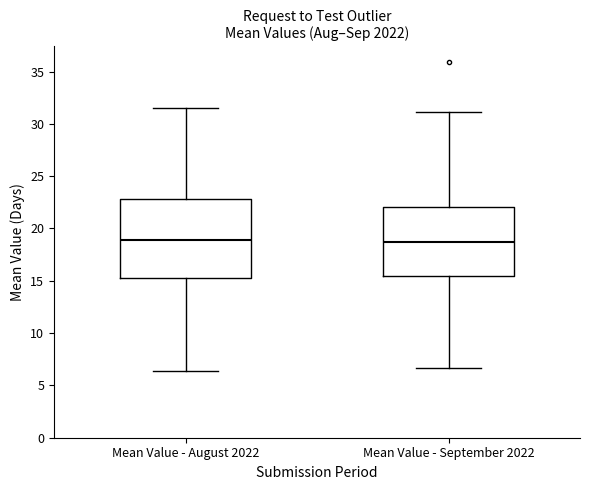

Where does the median line of the box for Mean Value - September 2022 sit on the y-axis? The values are not printed on the chart, so give them approximately, as read against the axis.

18.5